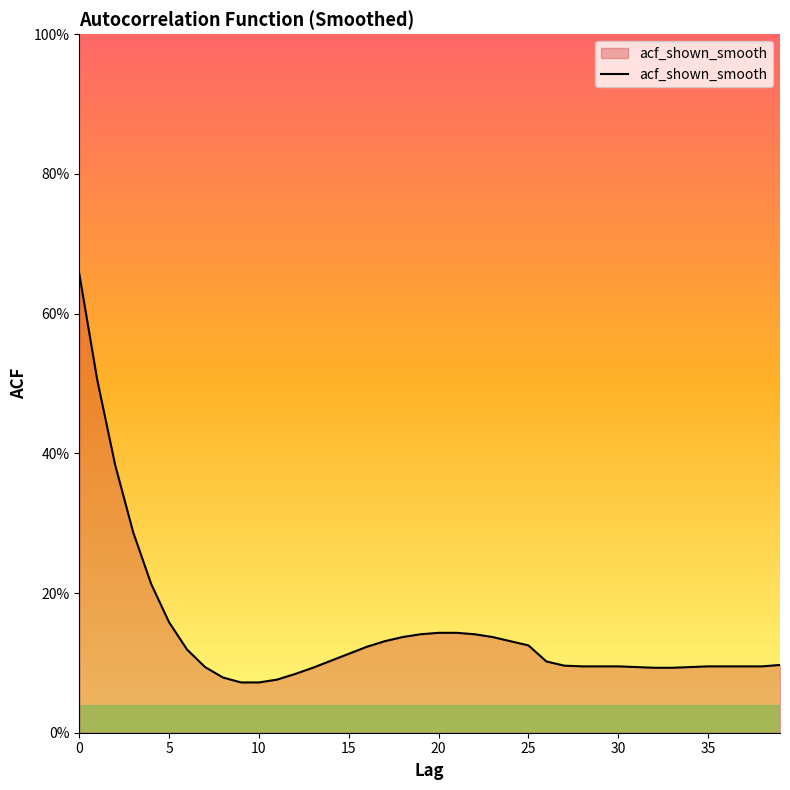

True or false: there are more than 0 points higher than both neighbors.

False